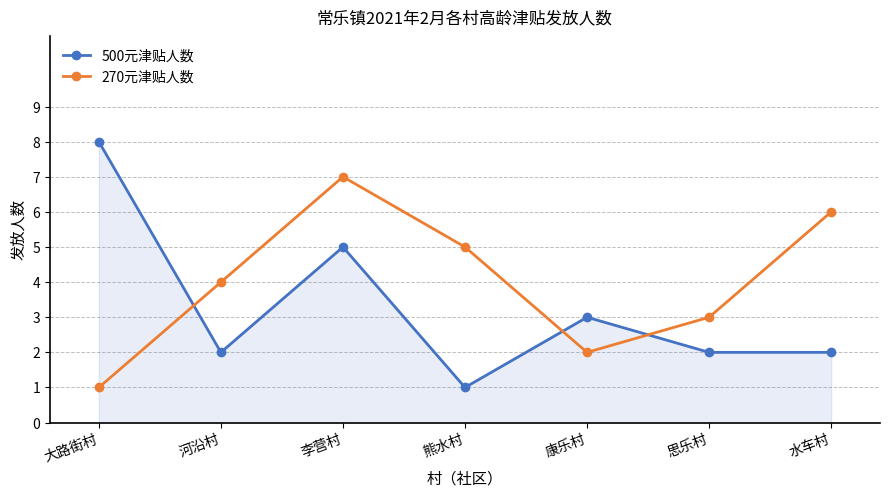

What is the label of the 3rd point from the right?

康乐村